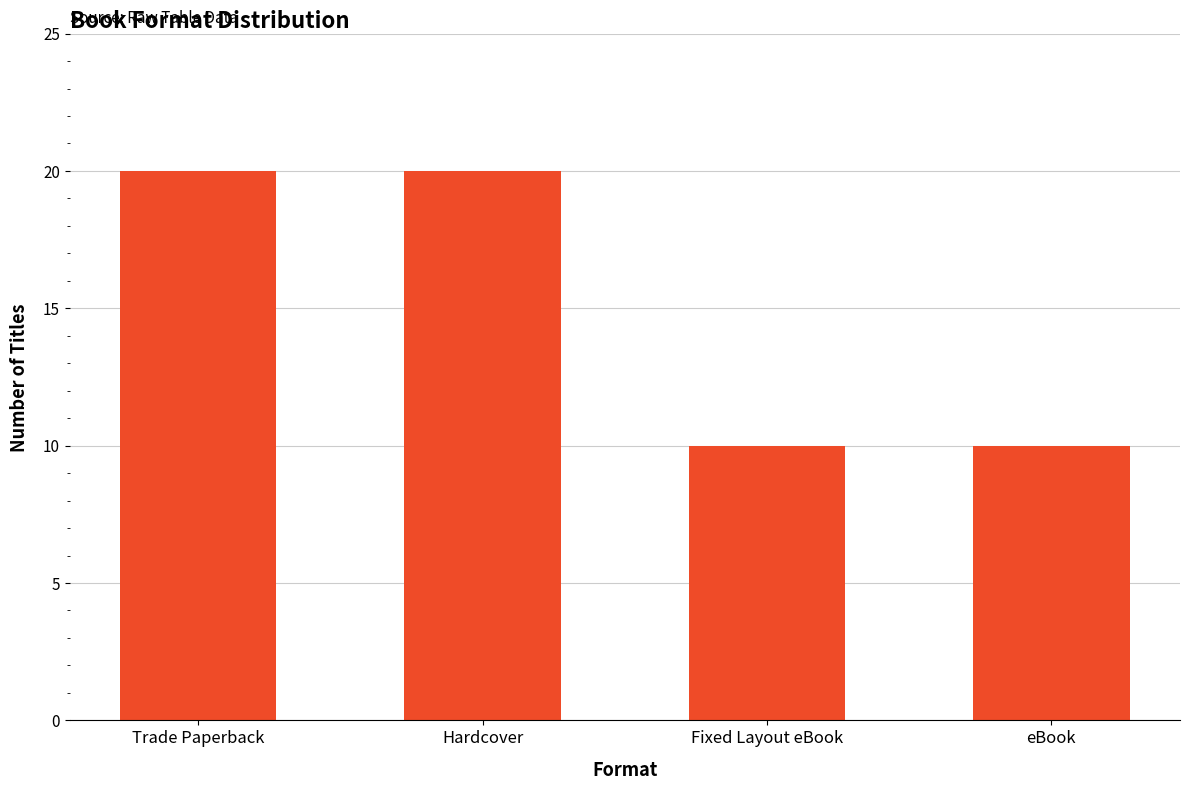

Does the chart contain stacked bars?

No